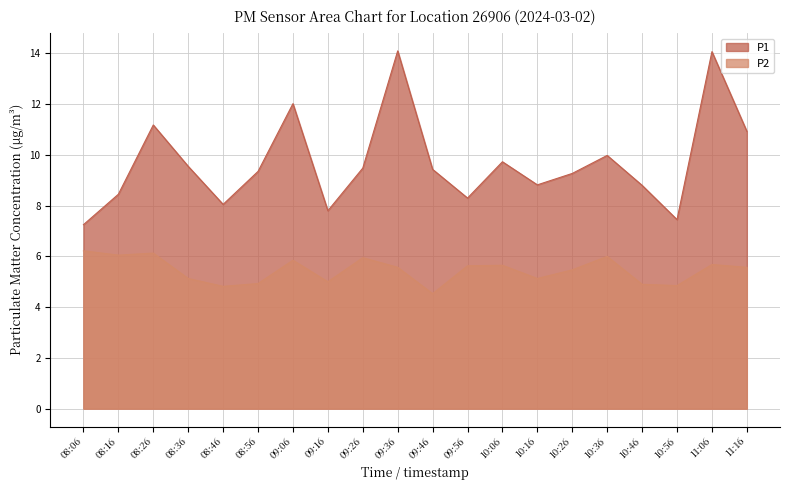

At which label does P1 first exceed 9?

08:26